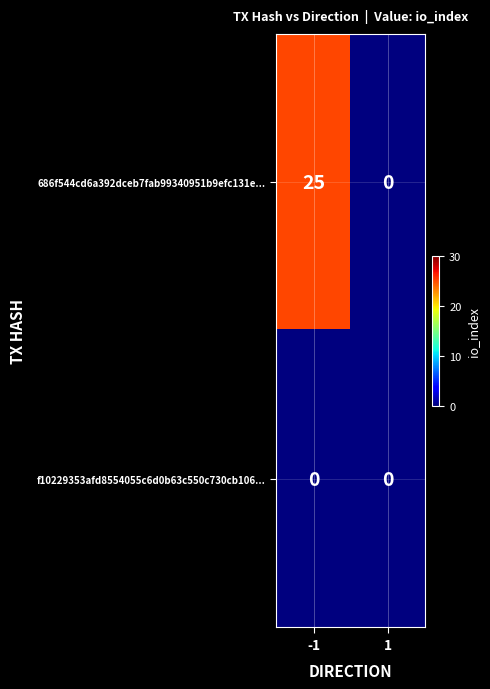

The 686f544cd6a392dceb7fab99340951b9efc131e... series shows 10 at 1. True or false?

False